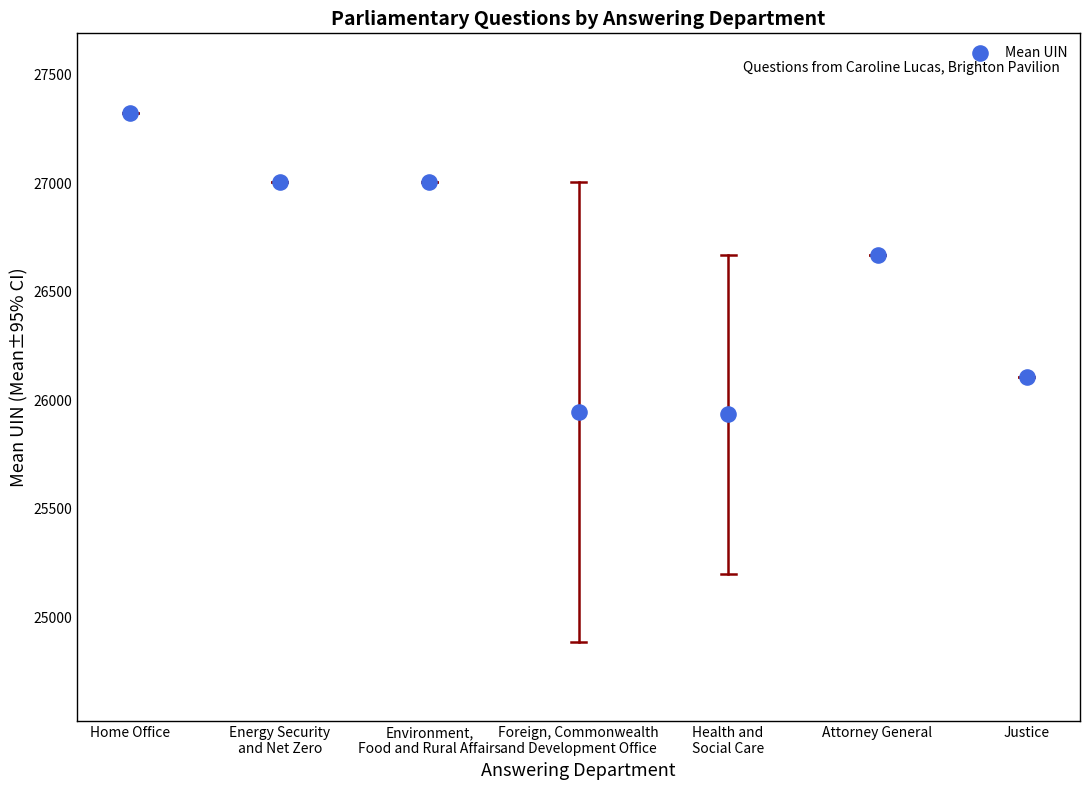

What is the average Y value?

26571.5